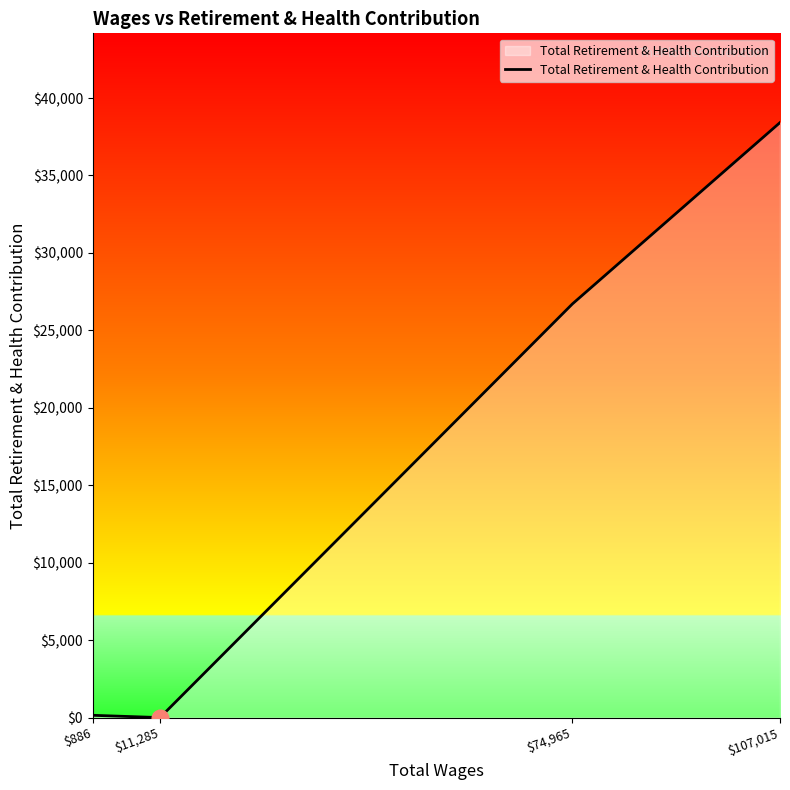

Between $107,015 and $11,285, which is larger?

$107,015